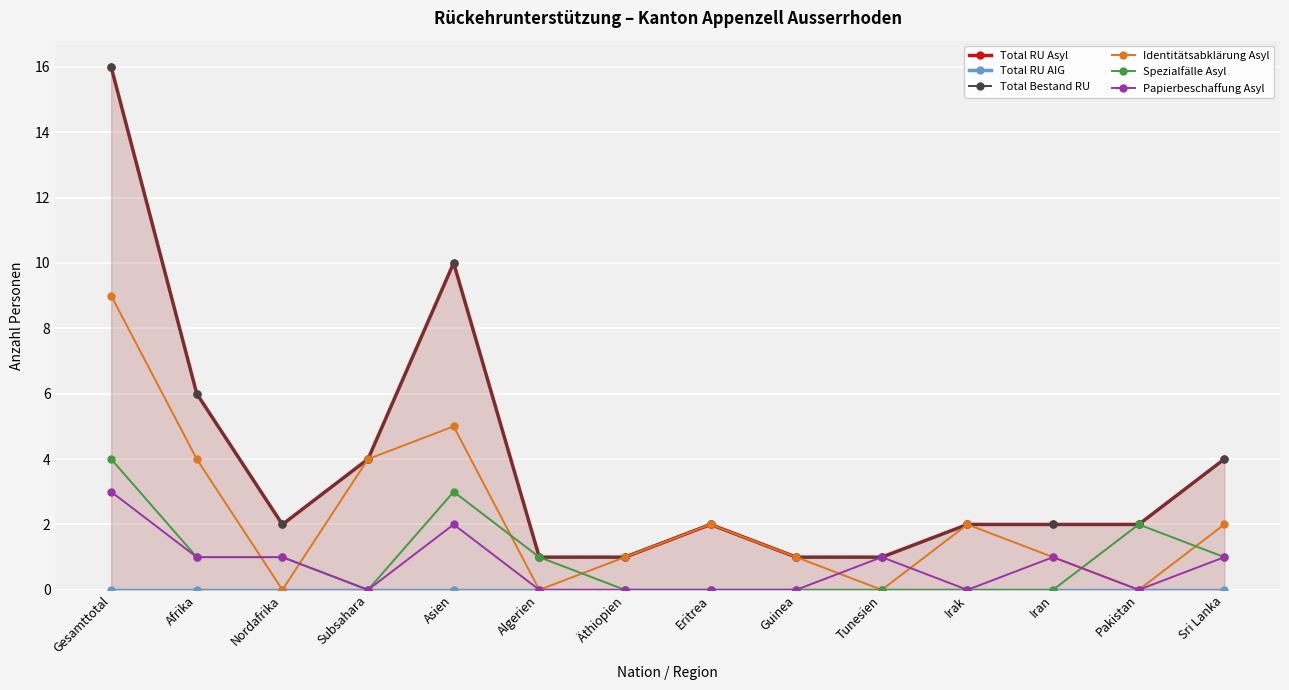

What position from the left is Subsahara?

4